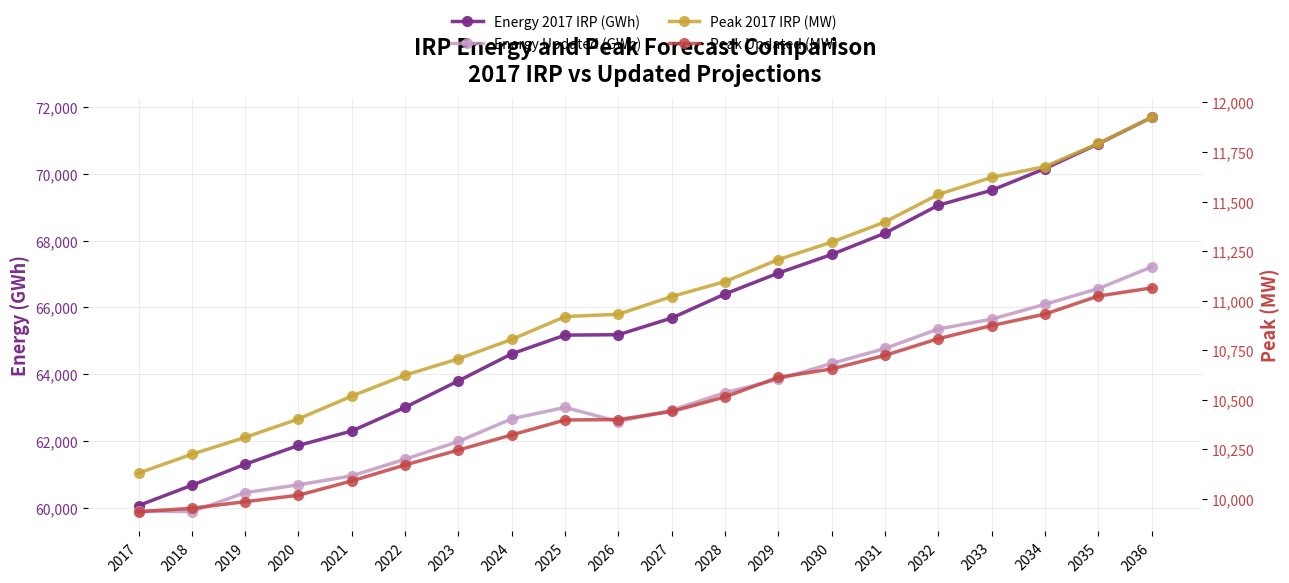

Read the Peak 2017 IRP (MW) value at 2023.

10706.4